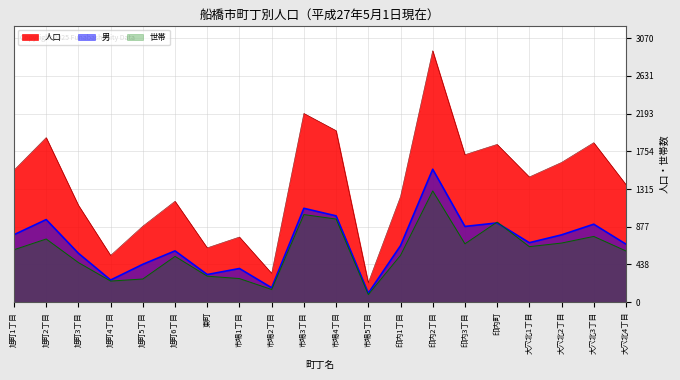

Is it true that 人口 equals 569 at 市場2丁目?

False